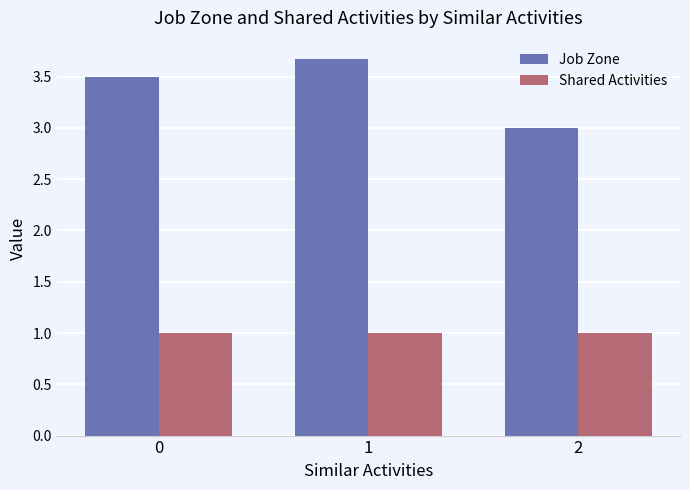

Is the value of Job Zone at 0 greater than the value of Shared Activities at 0?

Yes